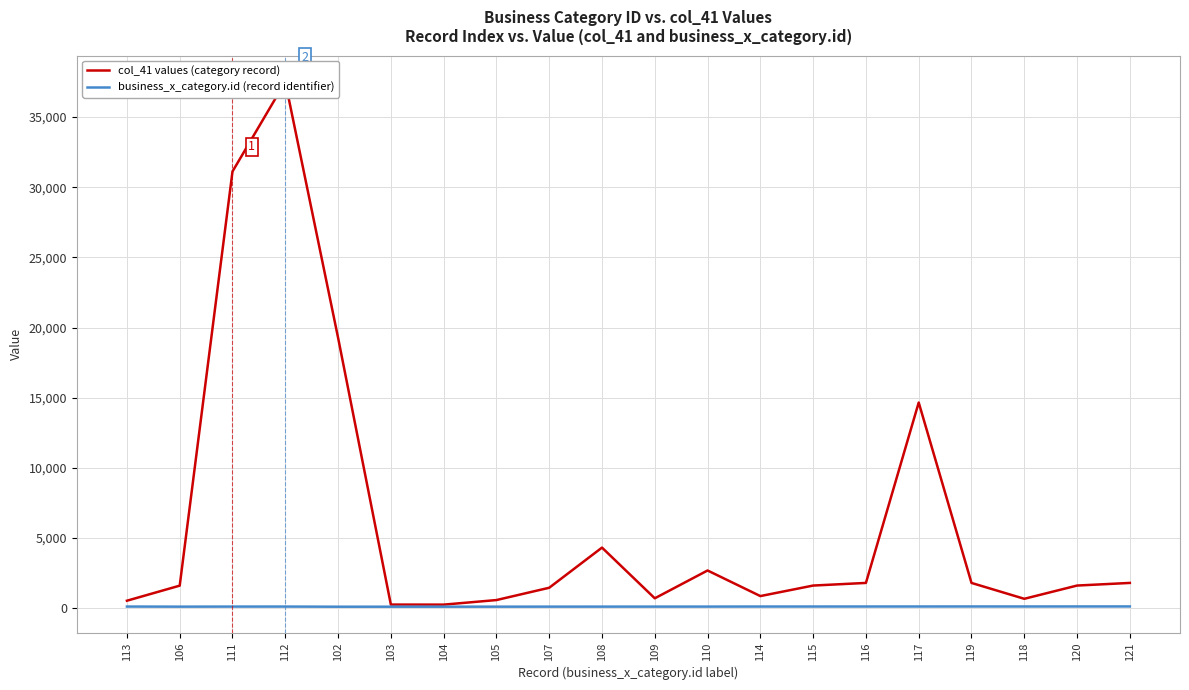

Reading left to right, transcribe all the data shown in this chart.

col_41 values (category record): 113=529	106=1603	111=31120	112=37511	102=19276	103=254	104=250	105=576	107=1453	108=4315	109=701	110=2684	114=860	115=1610	116=1797	117=14655	119=1797	118=666	120=1610	121=1797
business_x_category.id (record identifier): 113=113	106=106	111=111	112=112	102=102	103=103	104=104	105=105	107=107	108=108	109=109	110=110	114=114	115=115	116=116	117=117	119=119	118=118	120=120	121=121